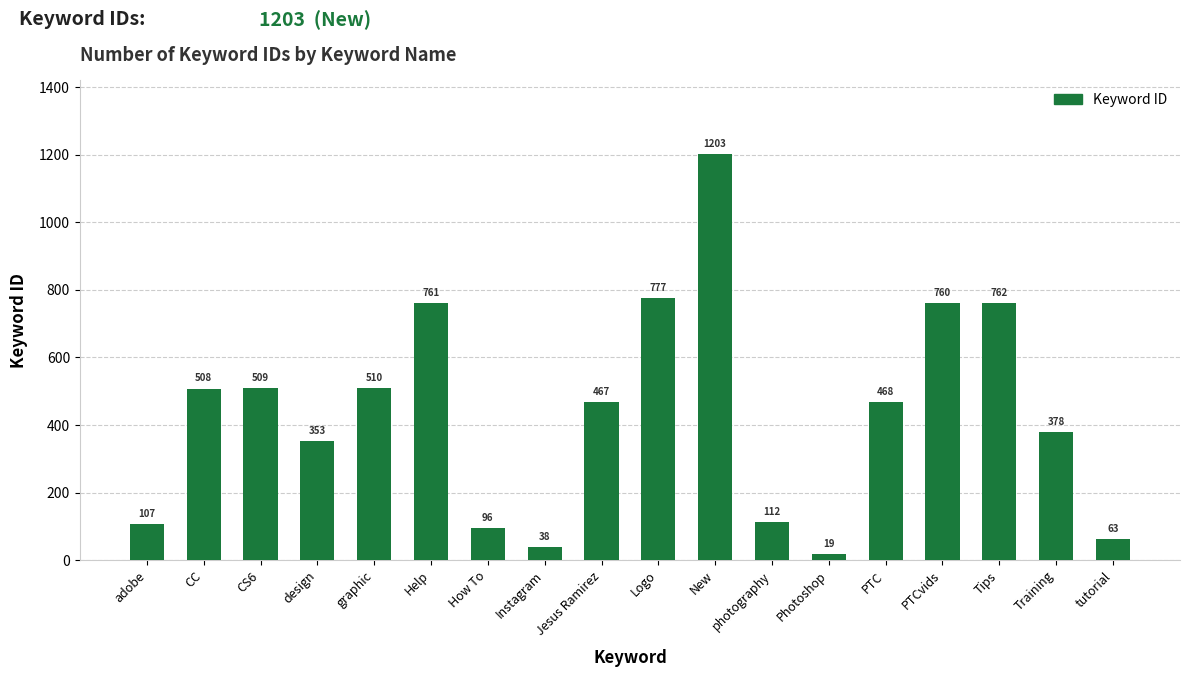

At which category does the chart reach its minimum across all series?

Photoshop